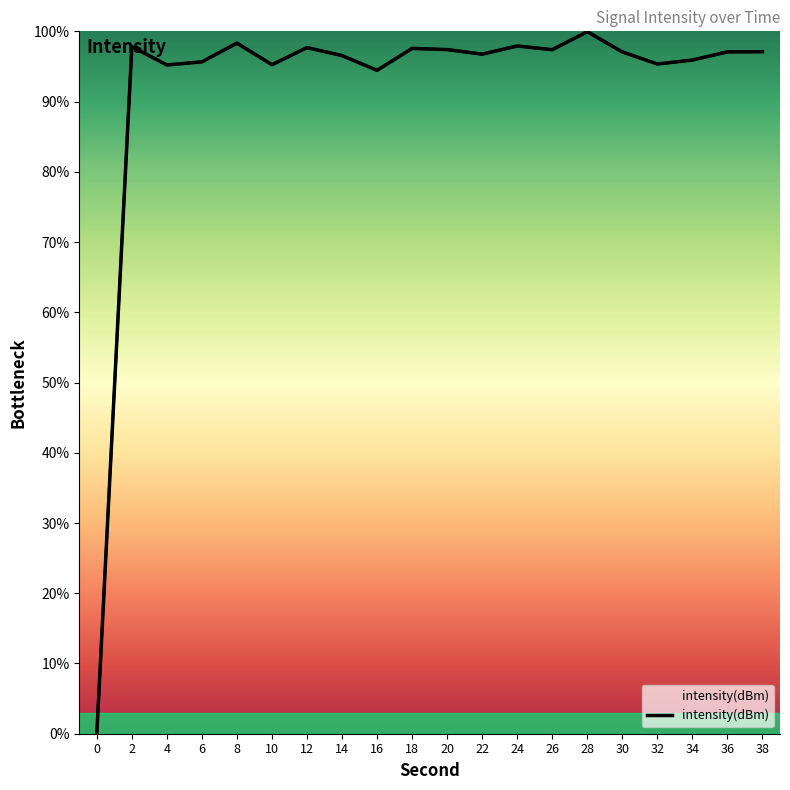

The value at 18 is 145.0. True or false?

False